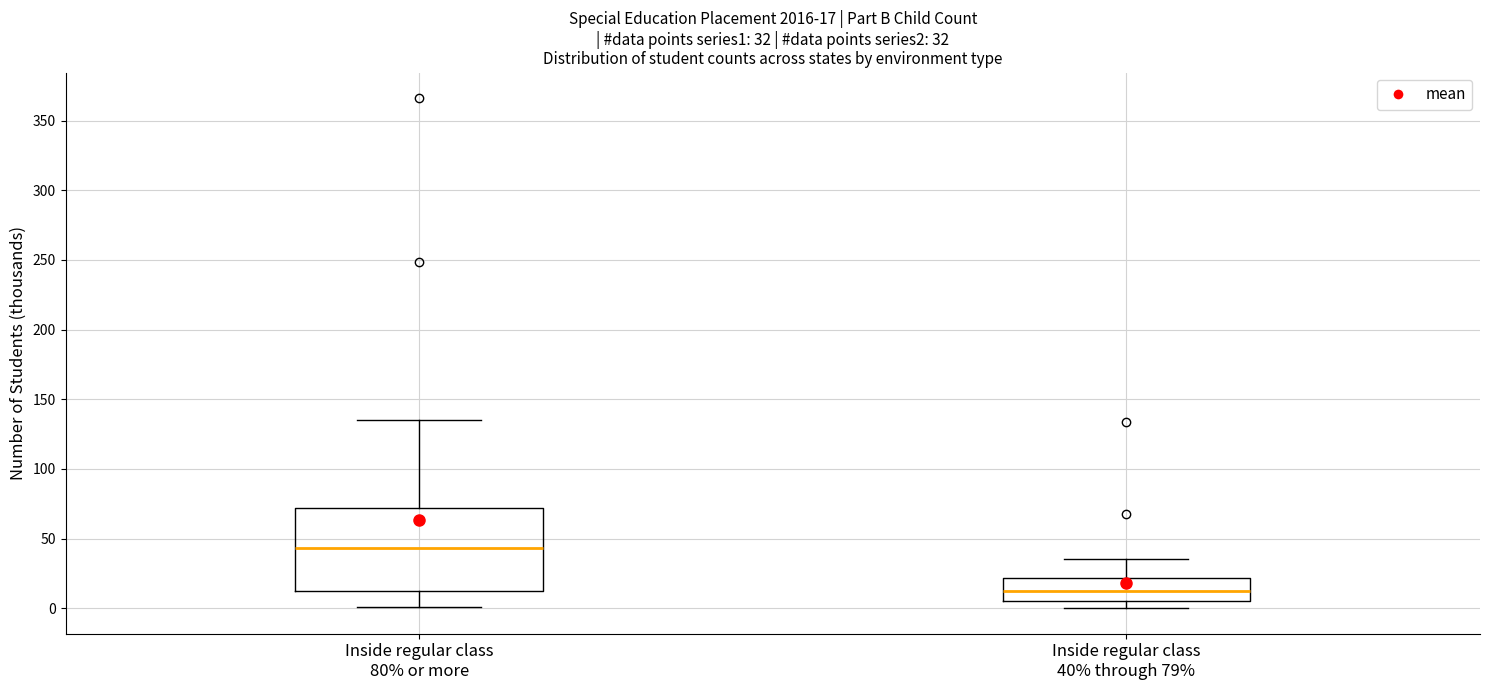

Which box's median line is the lowest?

Inside regular class 40% through 79%